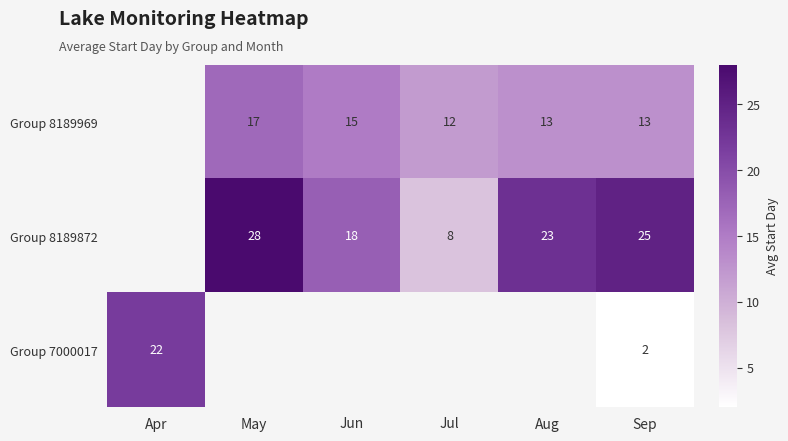

What is the difference between the highest and lowest values at Sep?

23